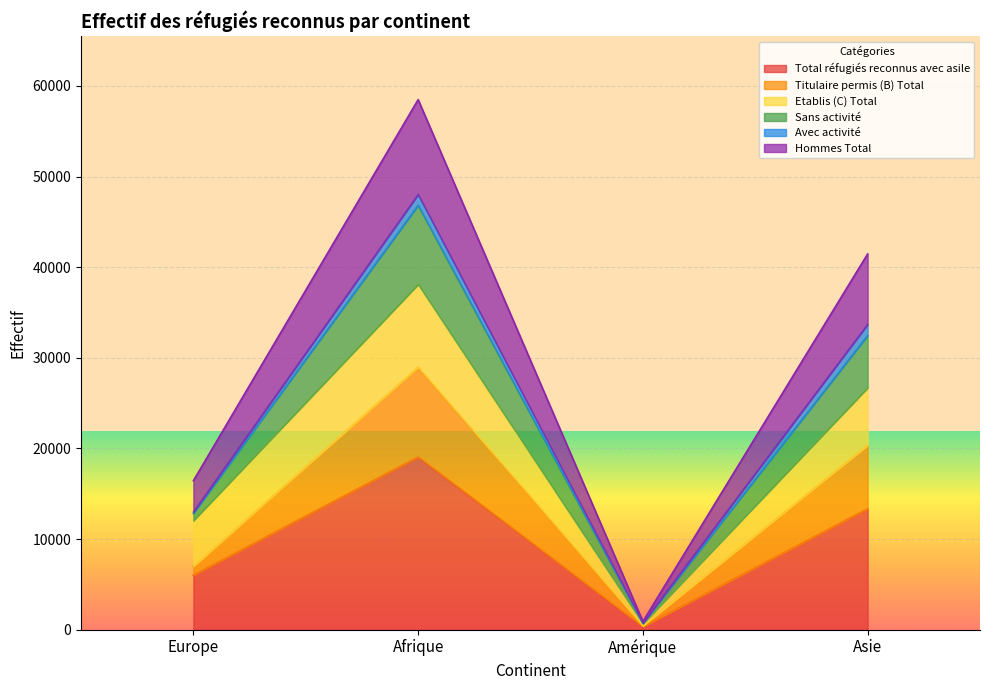

Count the Titulaire permis (B) Total values in the range 6970 to 28969.

3